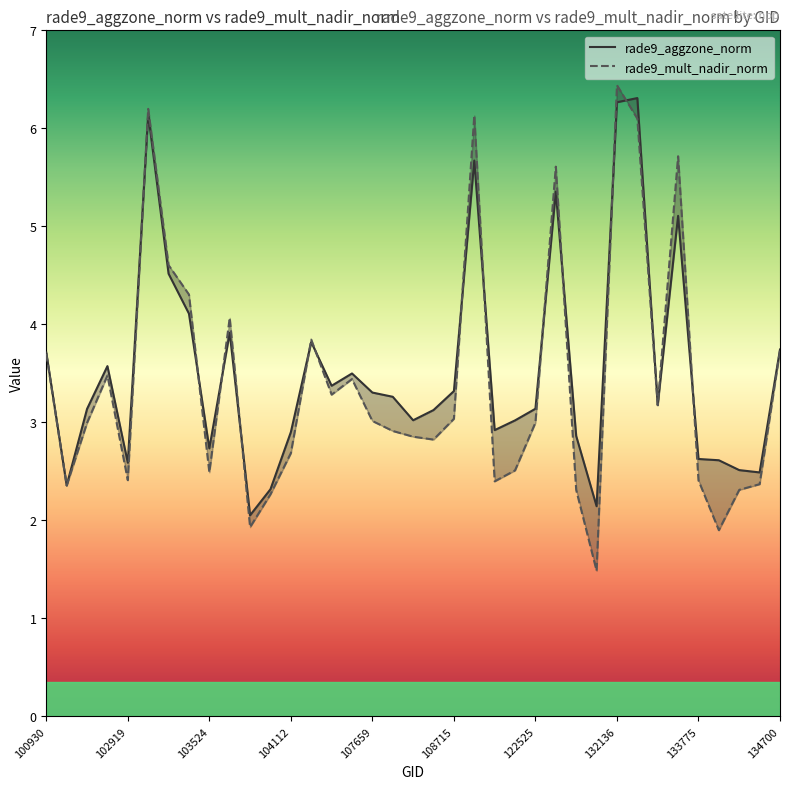

True or false: rade9_aggzone_norm has more than 1 interior local peaks.

True